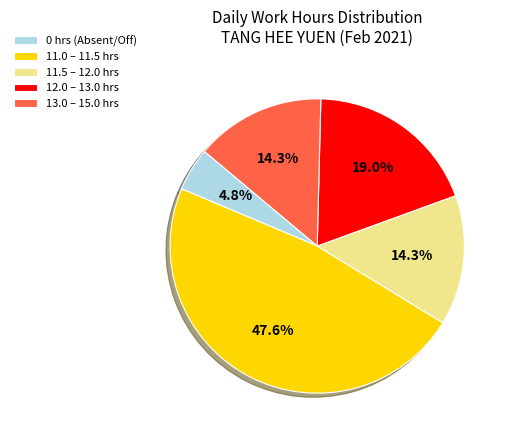

Which slice is the largest?

11.0 – 11.5 hrs